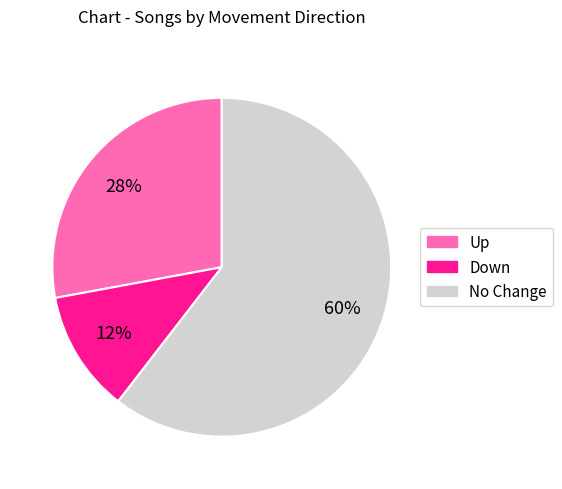

Does any single category account for the majority?

Yes